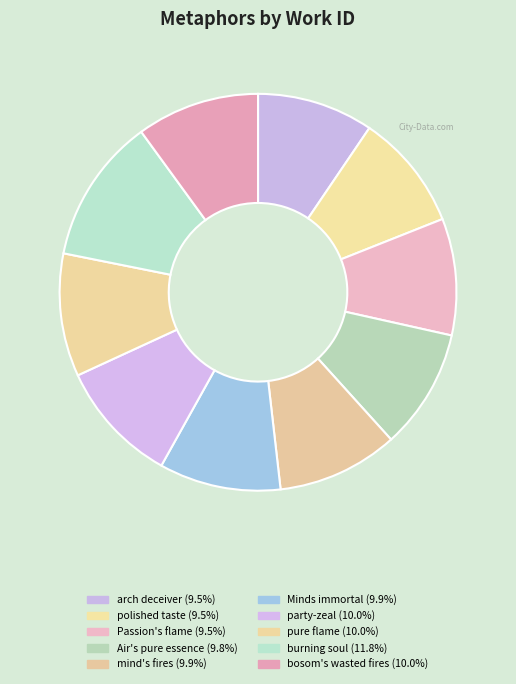

Combined, what portion of the pie is party-zeal and burning soul?

21.9%